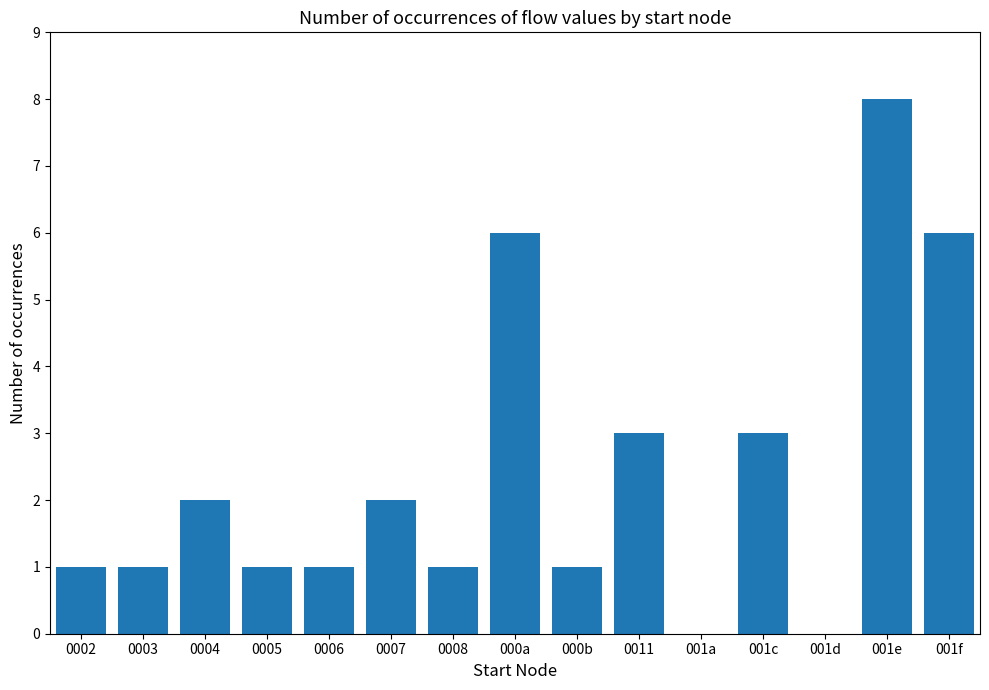

Are the bars horizontal?

No